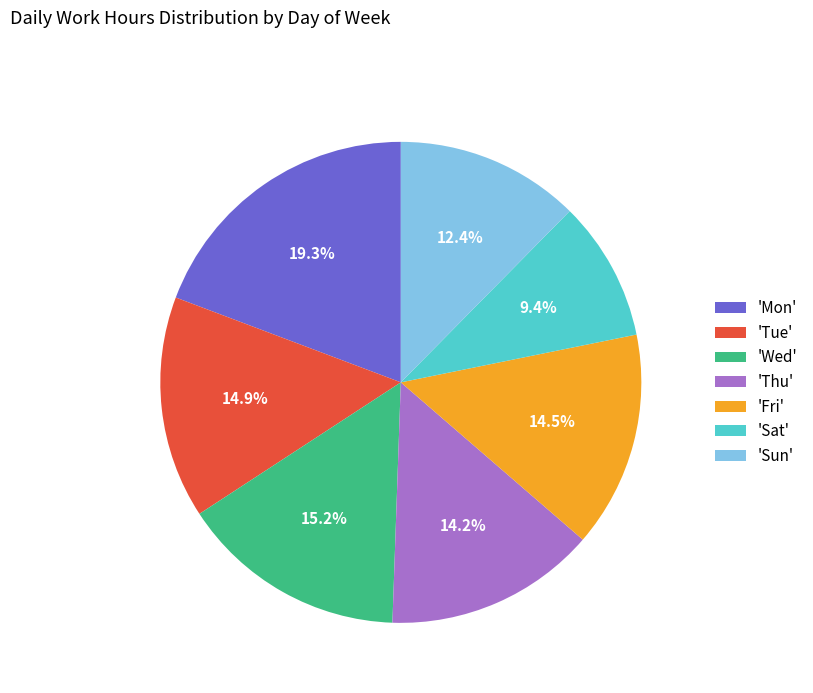

How many segments does this pie chart have?

7